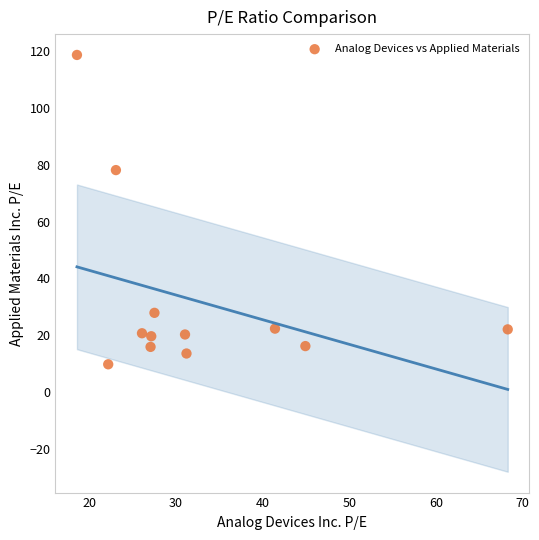

What Y value in the scatter plot is closest to 64?

78.1